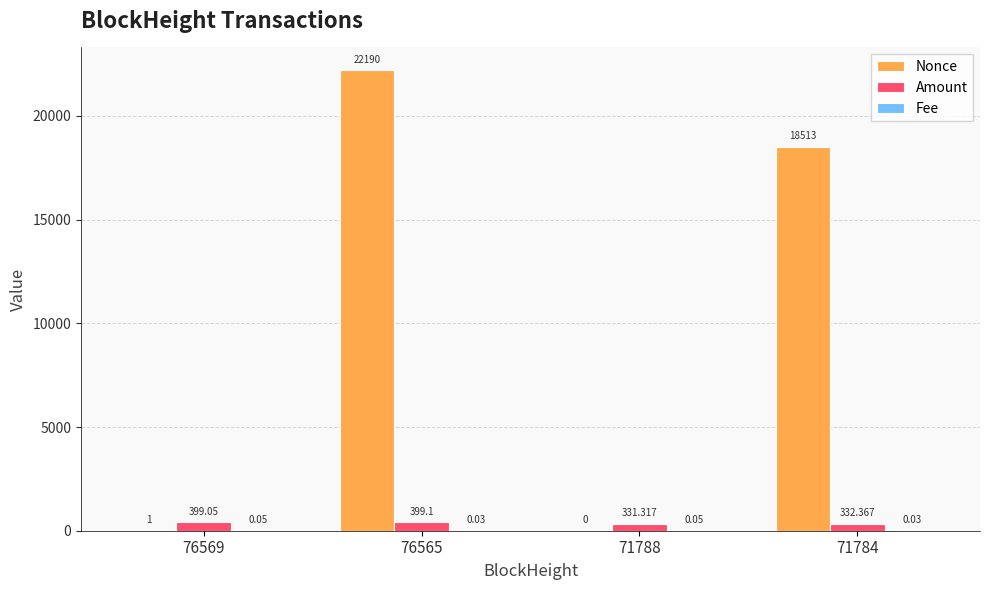

How many series are shown in this chart?

3